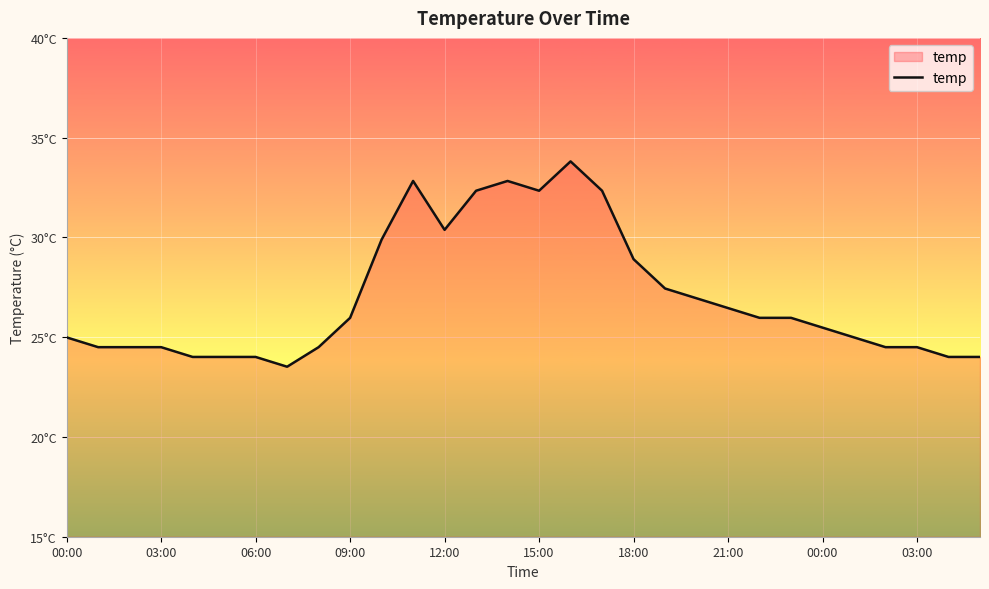

Does the chart display data point markers on the line(s)?

No